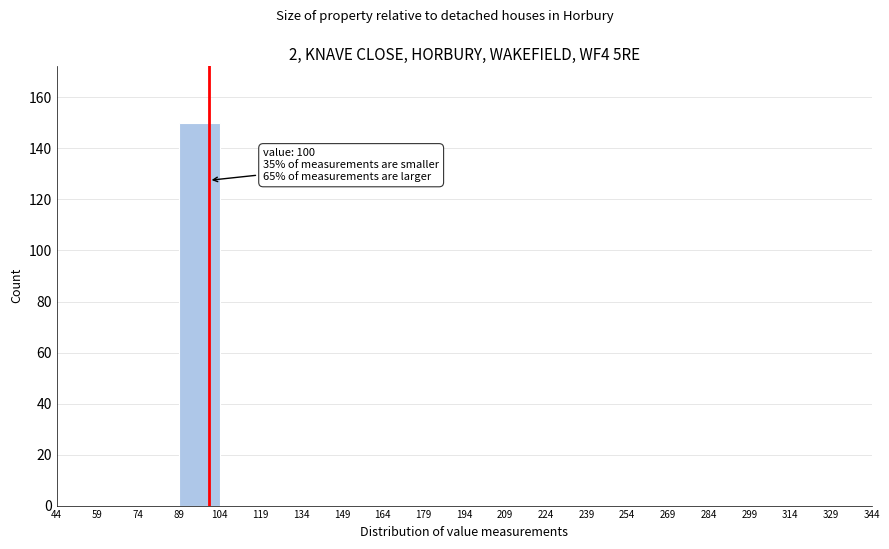

Over which range of the x-axis is the bar tallest?

89 to 104